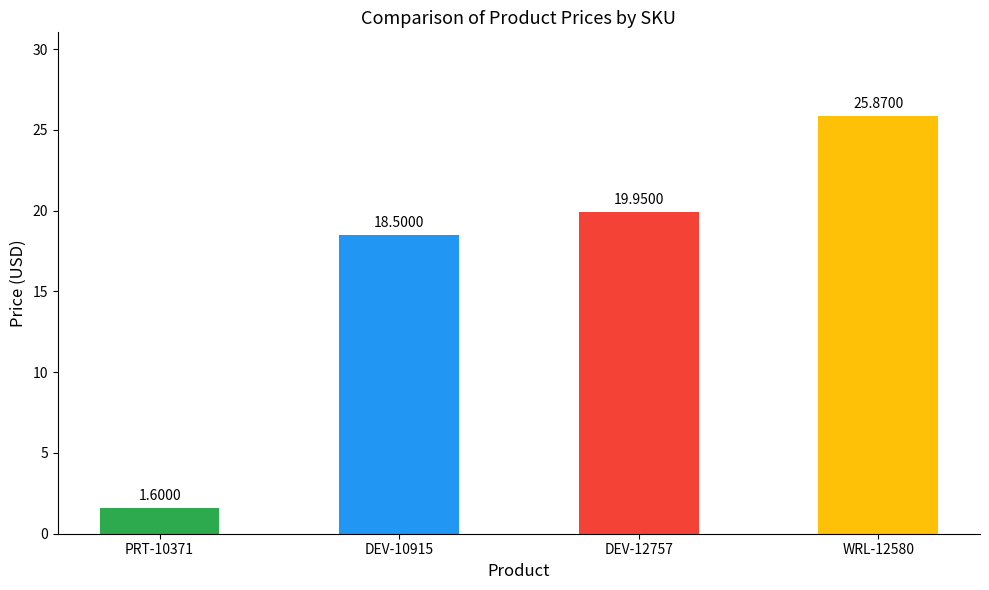

What is the label of the 2nd bar from the right?

DEV-12757